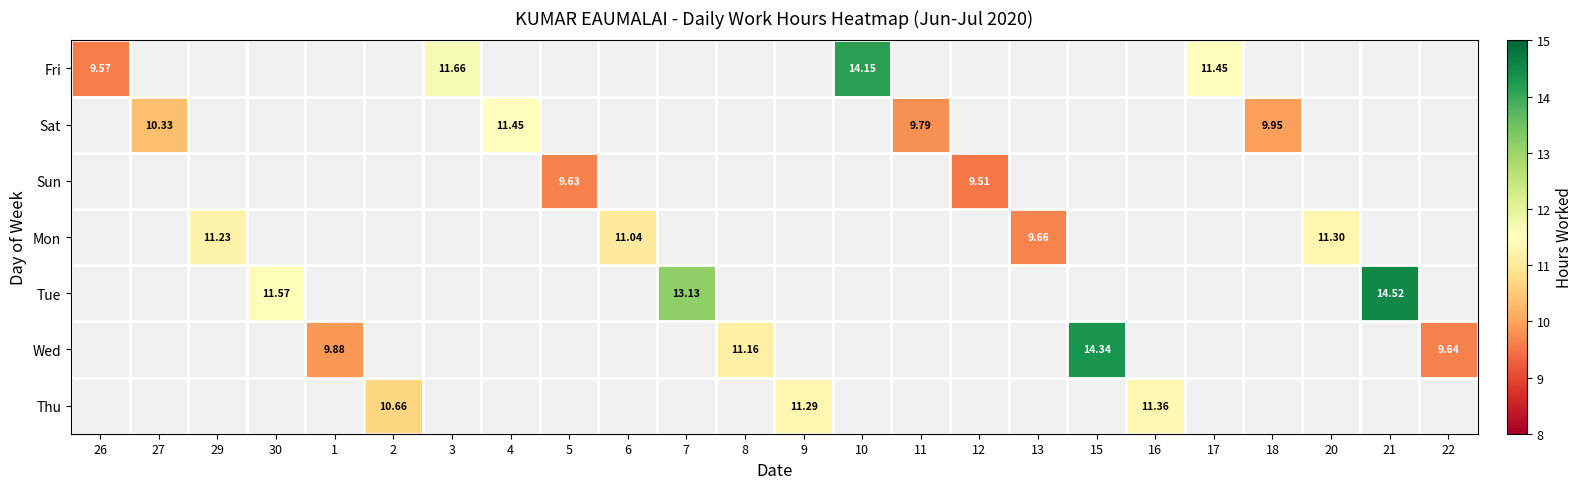

How many values in Mon are above zero?

4